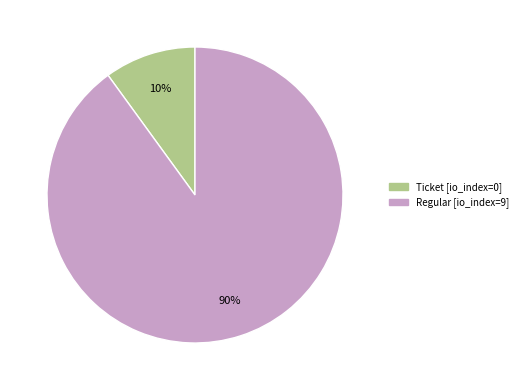

What is the smallest slice in the pie chart?

Ticket